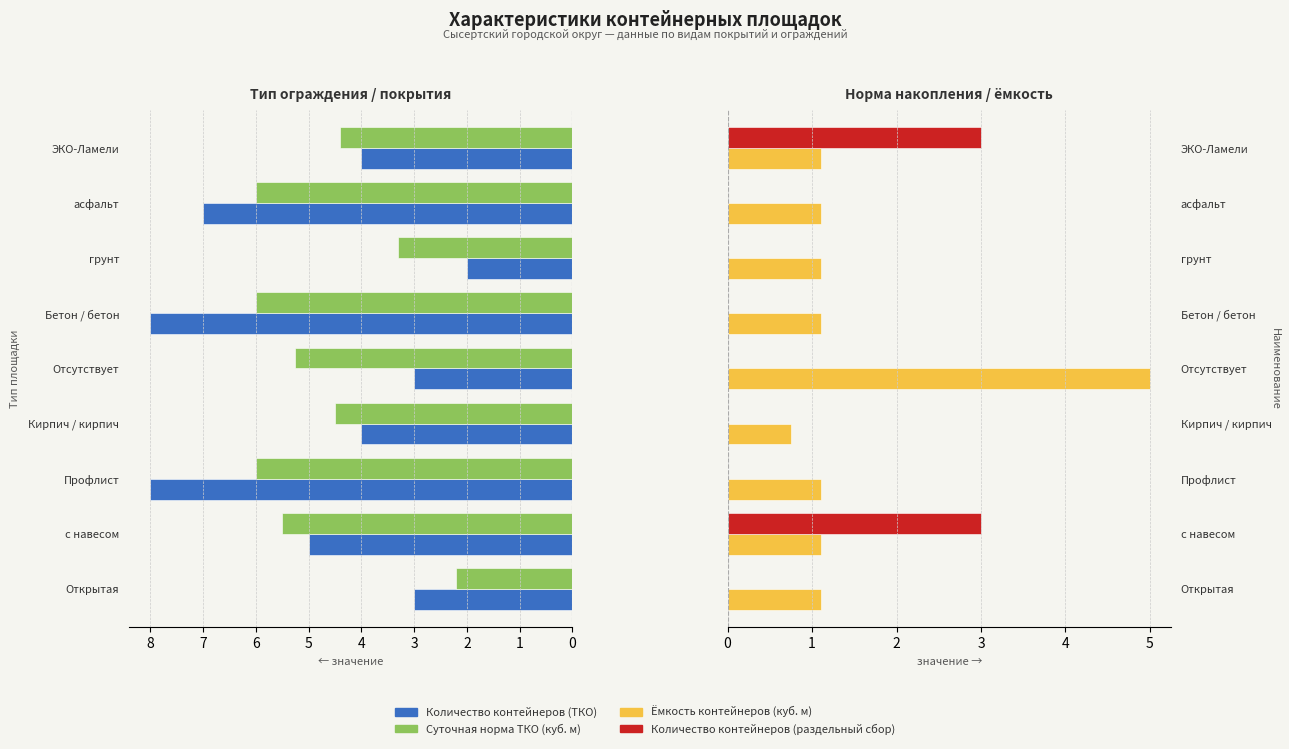

Where does the Суточная норма ТКО (куб. м) series first go above 5?

с навесом